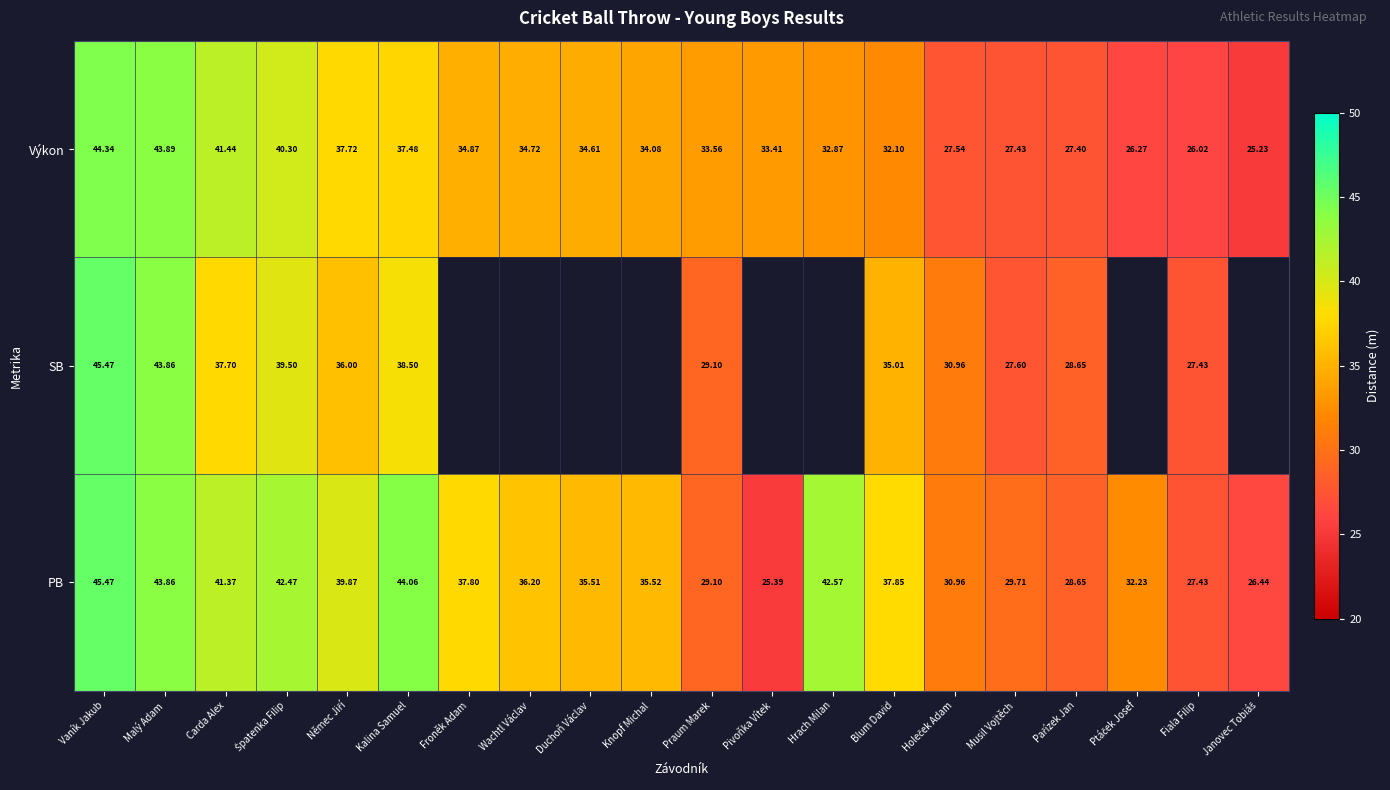

At how many categories does at least one series exceed 32?

15